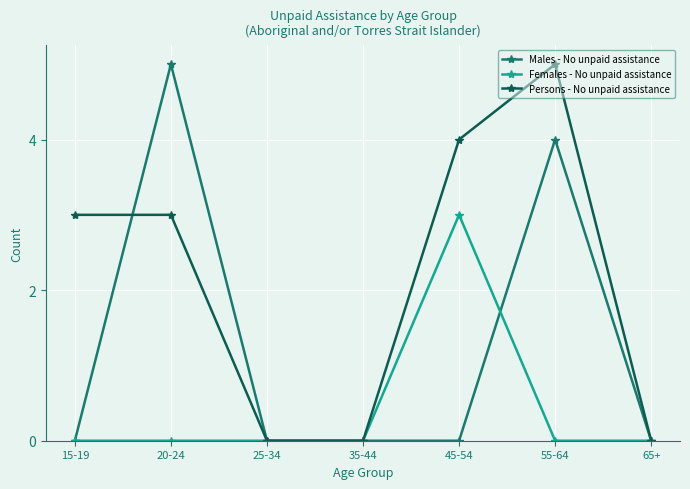

True or false: Females - No unpaid assistance has more than 2 points higher than both neighbors.

False